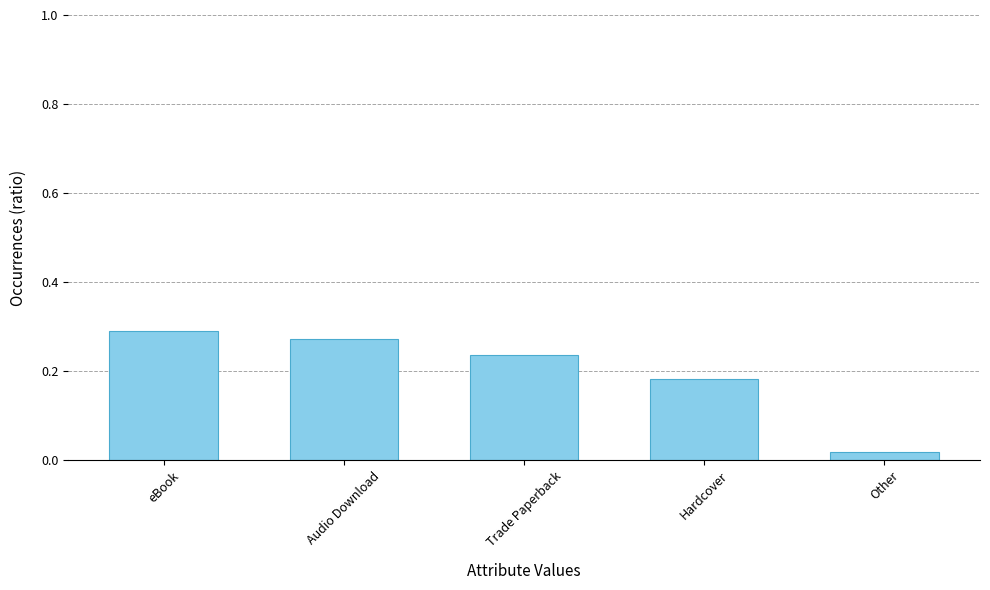

How many bars are there in total?

5